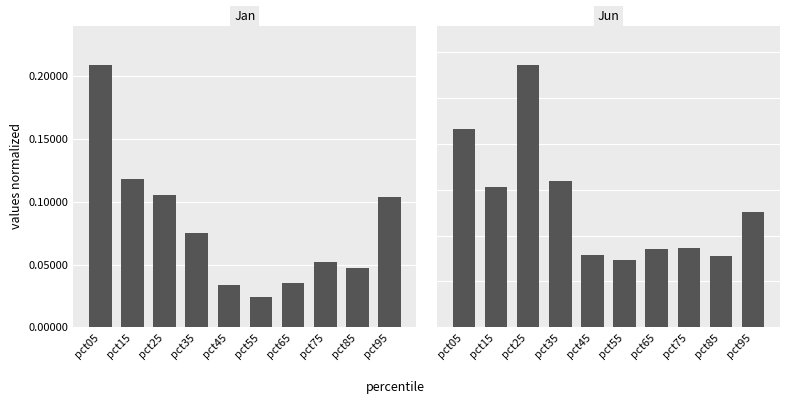

The value of Jan at pct15 is 0.2. True or false?

False